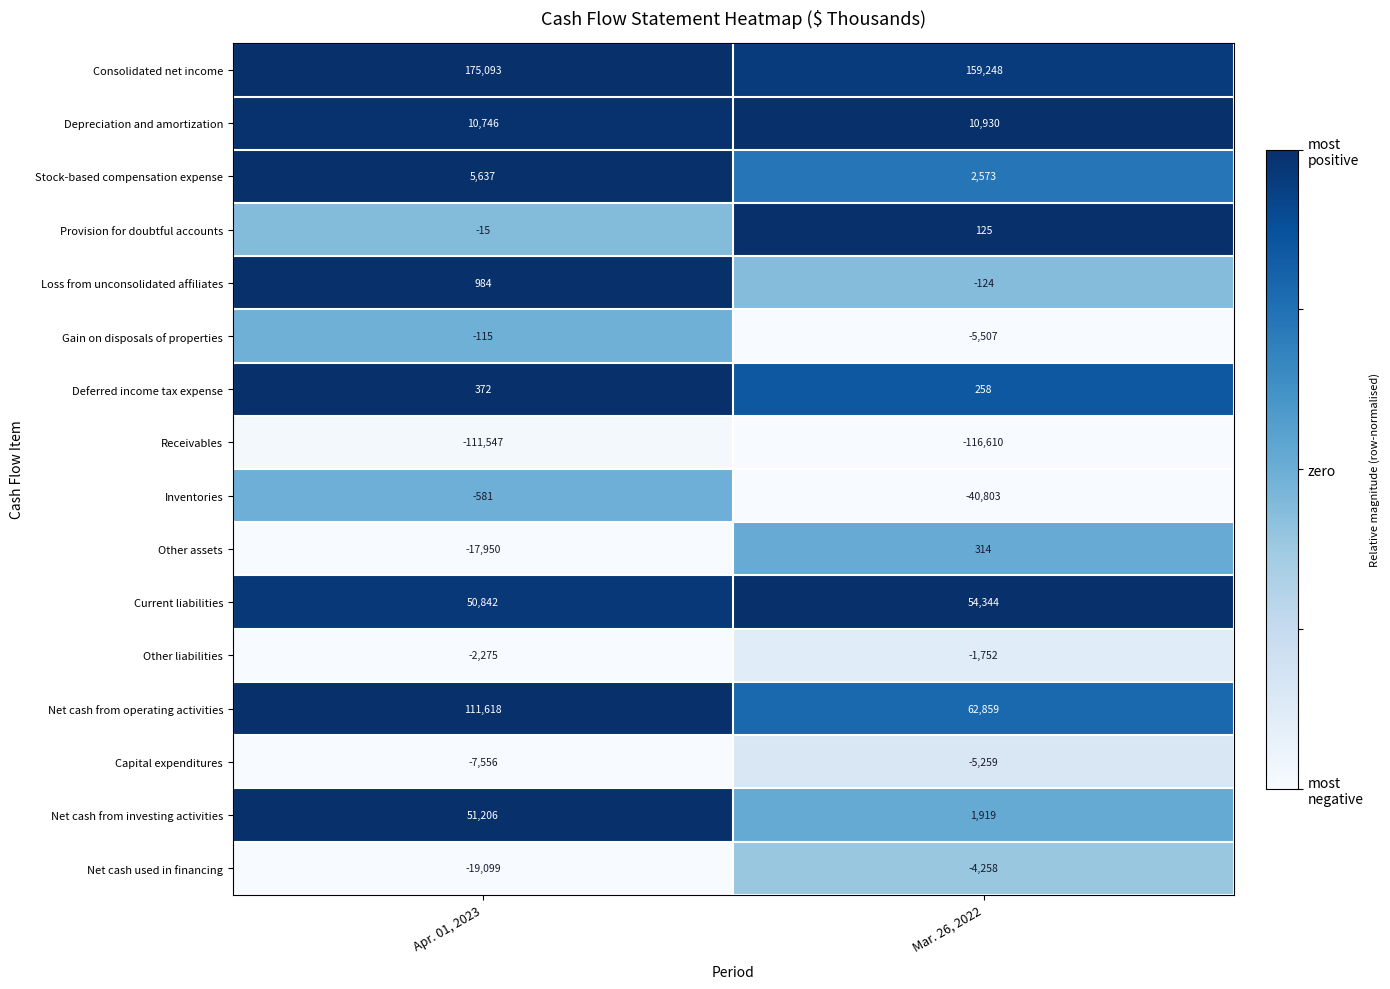

Is it true that Loss from unconsolidated affiliates equals -124 at Mar. 26, 2022?

True